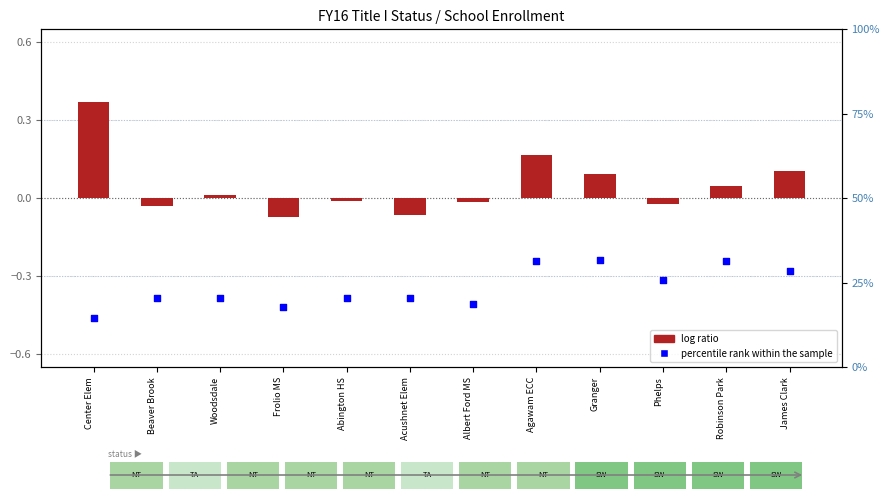

What are all the series names shown in the legend?

log ratio, percentile rank within the sample